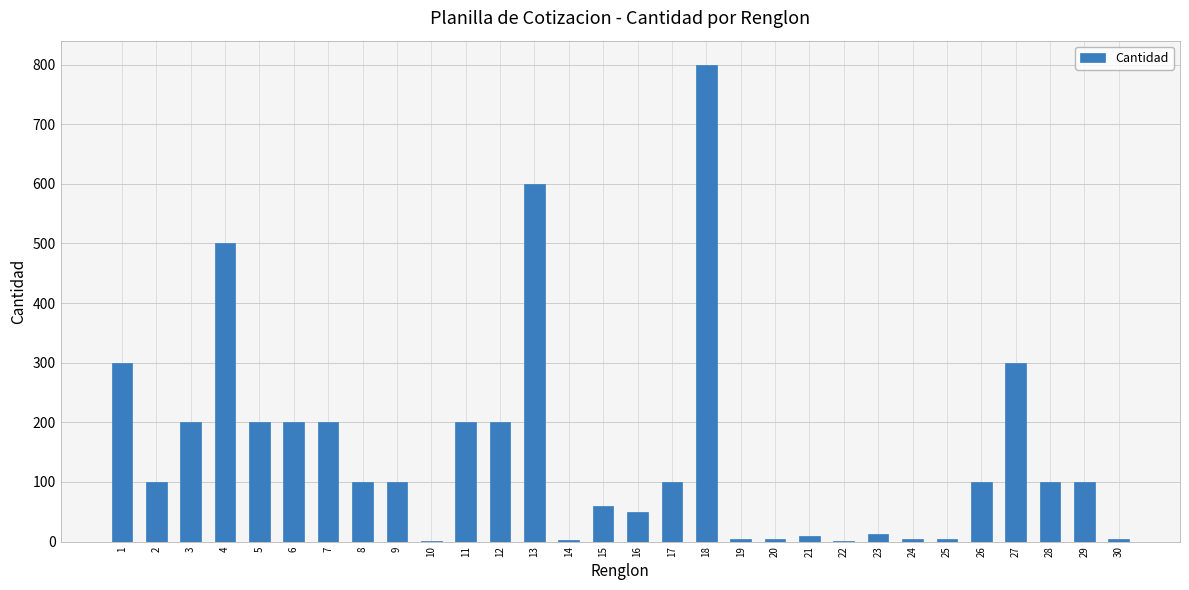

At which label does the data first exceed 100?

1